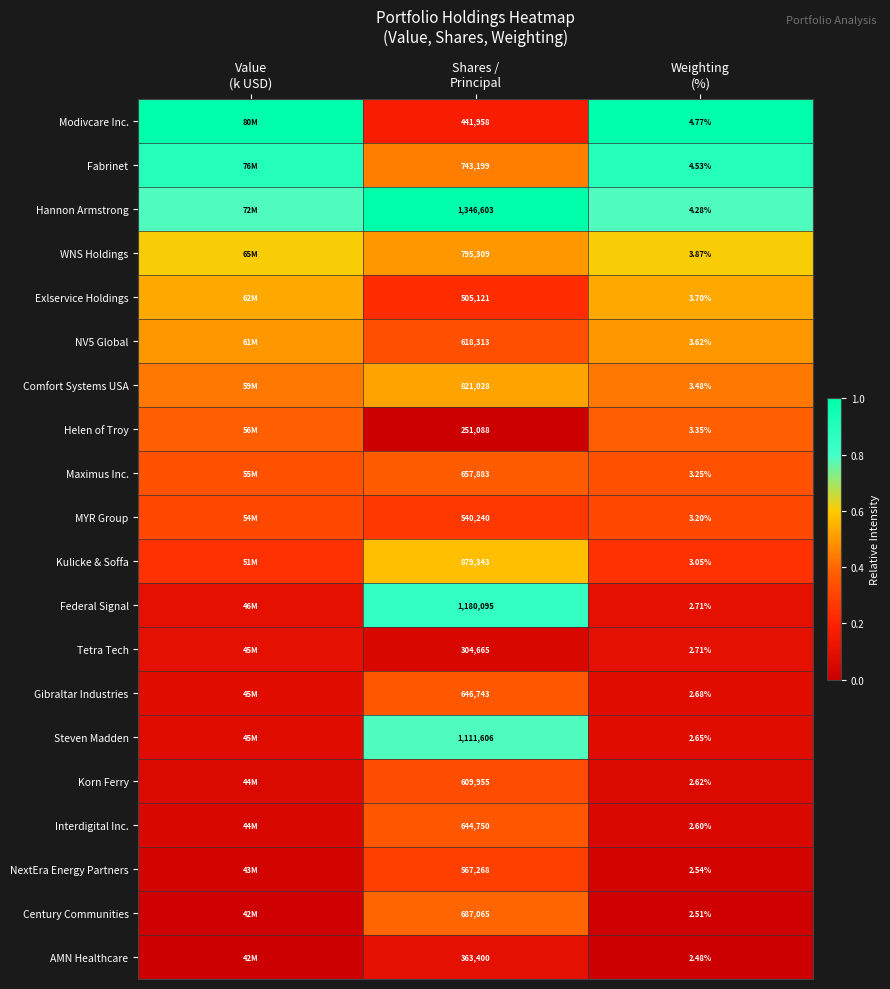

Between Weighting
(%) and Value
(k USD), which is larger?

Value
(k USD)